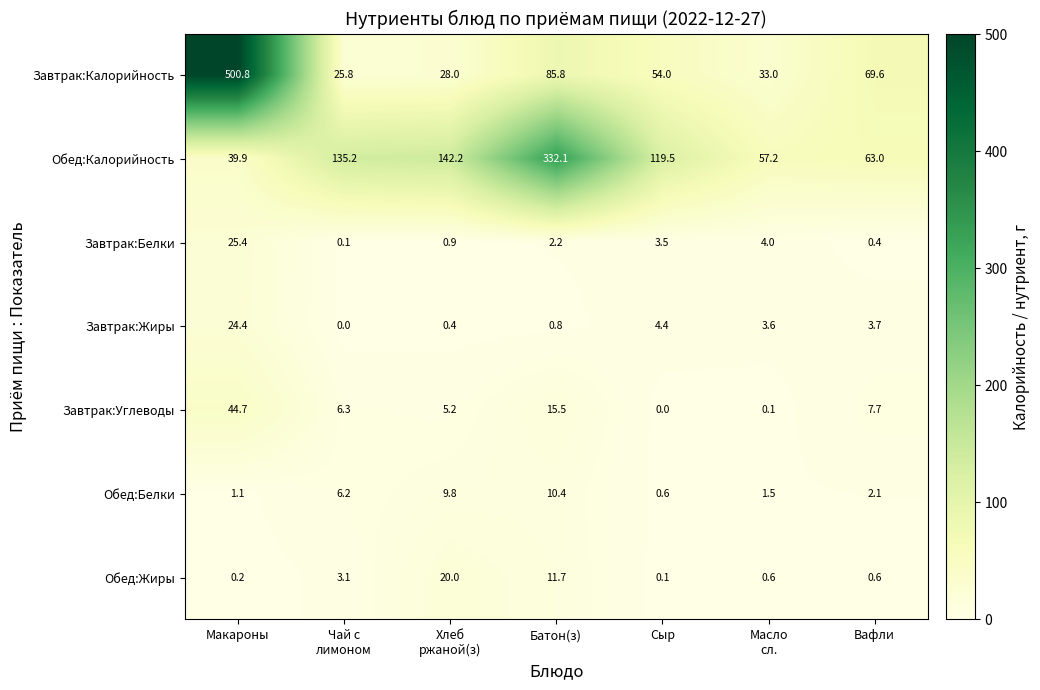

At Чай с
лимоном, list the series in order from largest to smallest.

Обед:Калорийность, Завтрак:Калорийность, Завтрак:Углеводы, Обед:Белки, Обед:Жиры, Завтрак:Белки, Завтрак:Жиры